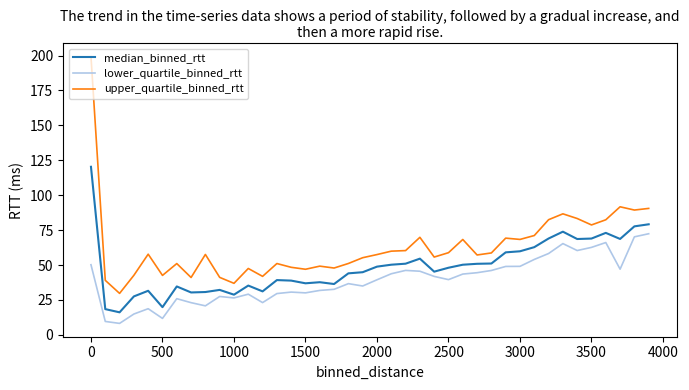

What is the difference between the maximum and minimum values in the upper_quartile_binned_rtt series?

169.5